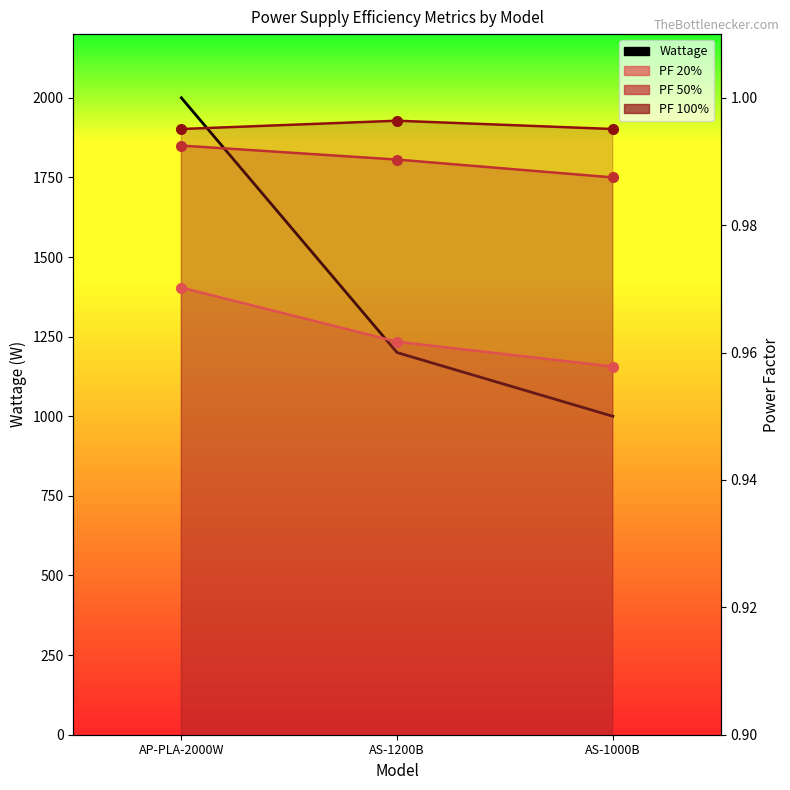

At which label does the data first exceed 1200?

AP-PLA-2000W